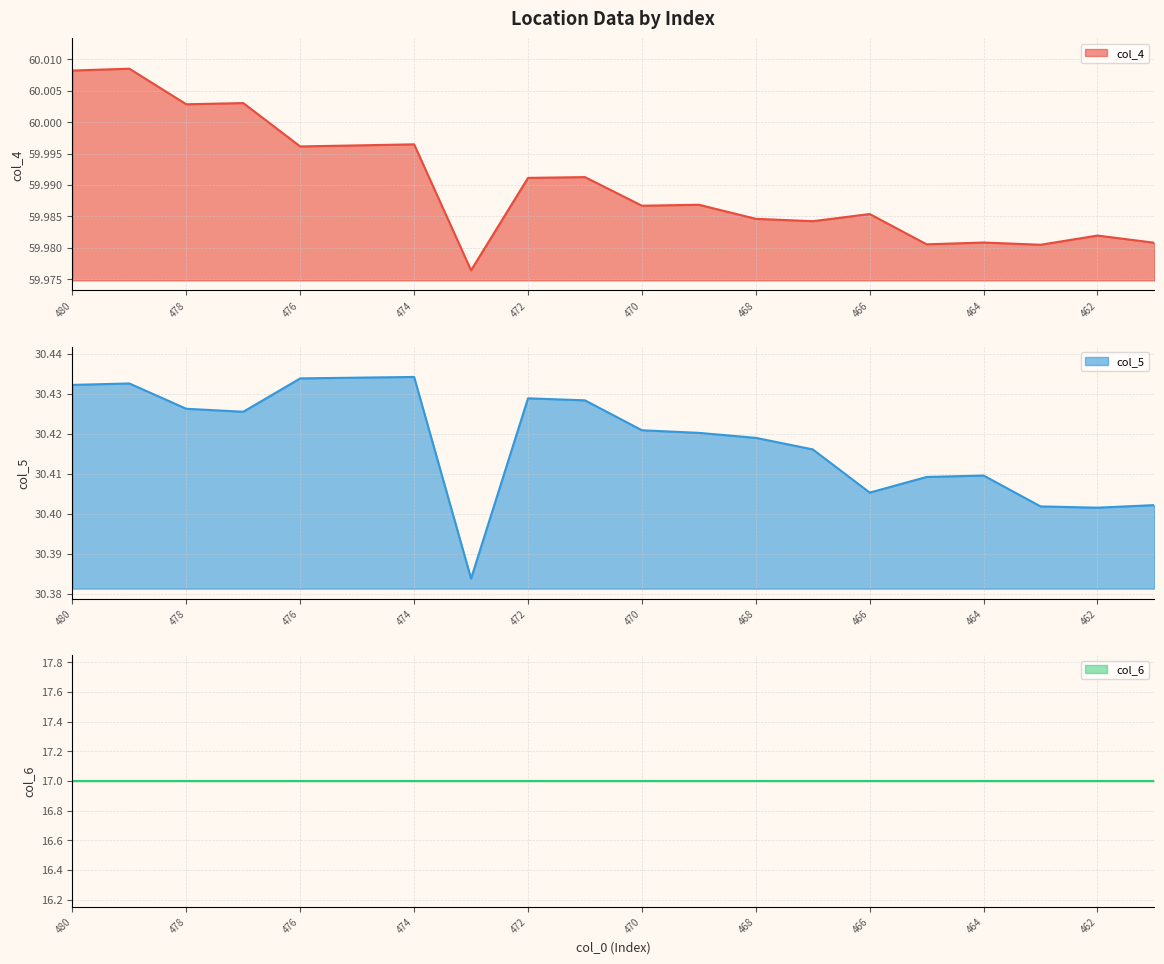

The value of col_5 at 476 is 20.8. True or false?

False